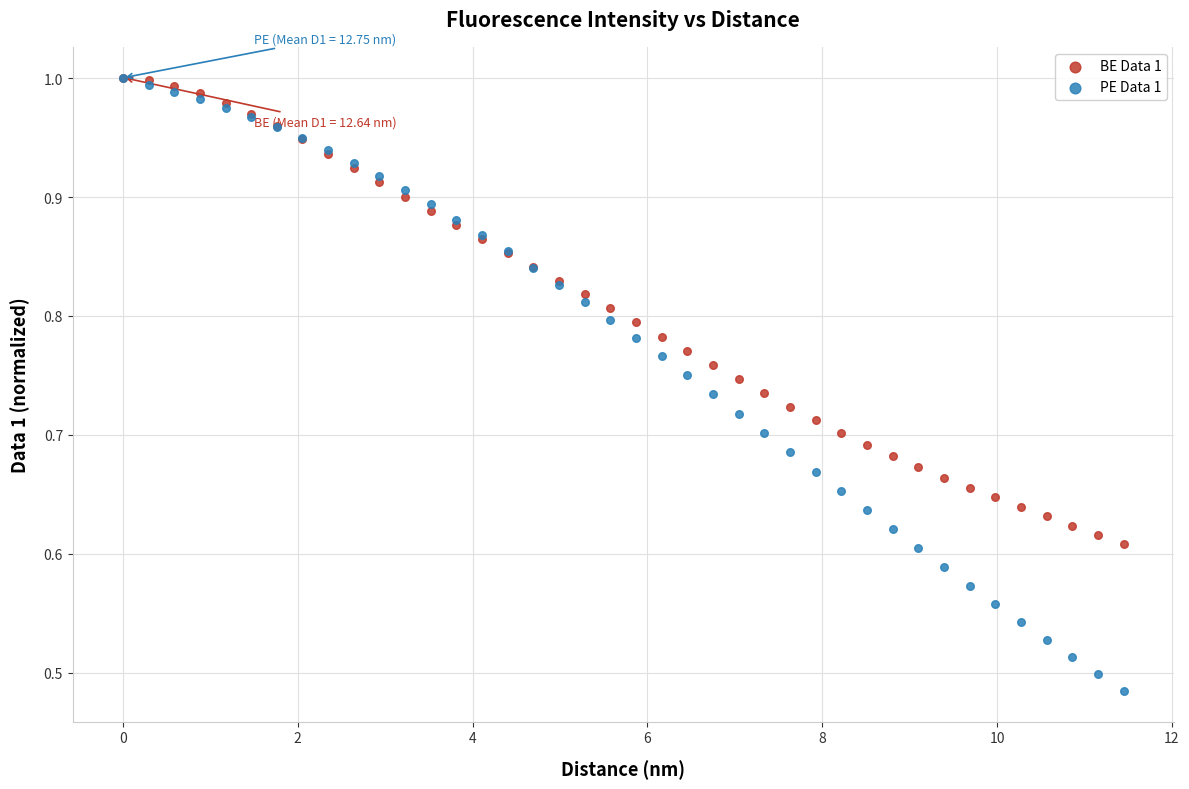

Which series has the largest Y range (max minus min)?

PE Data 1